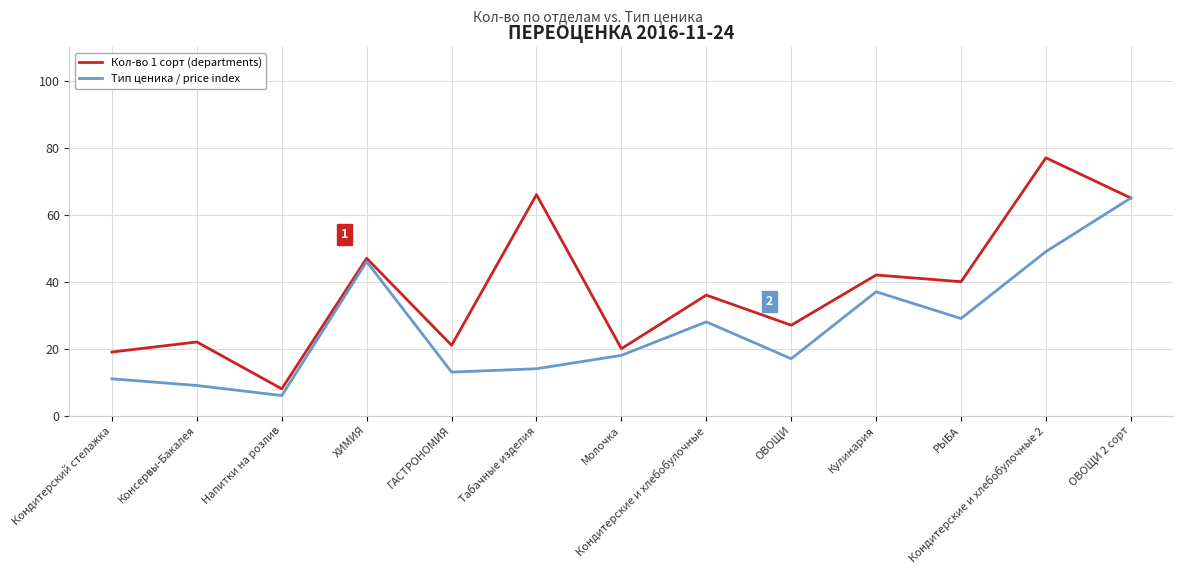

True or false: Кол-во 1 сорт (departments) has more than 1 points higher than both neighbors.

True